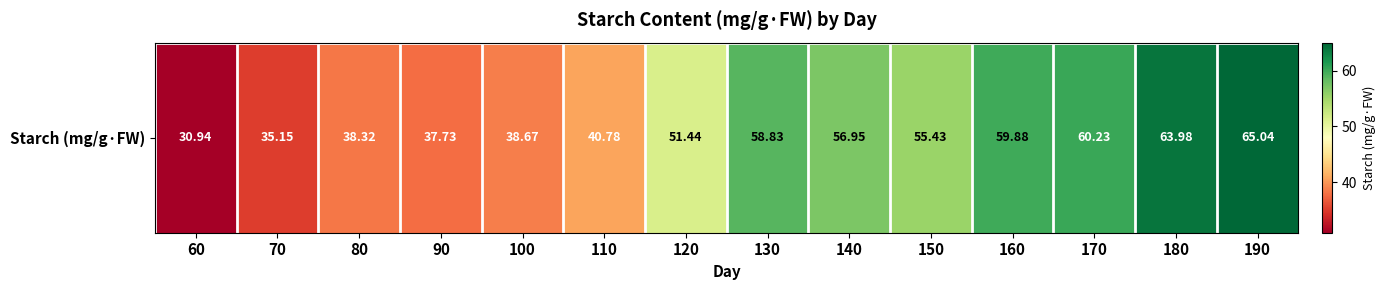

At which category does the chart reach its peak across all series?

190